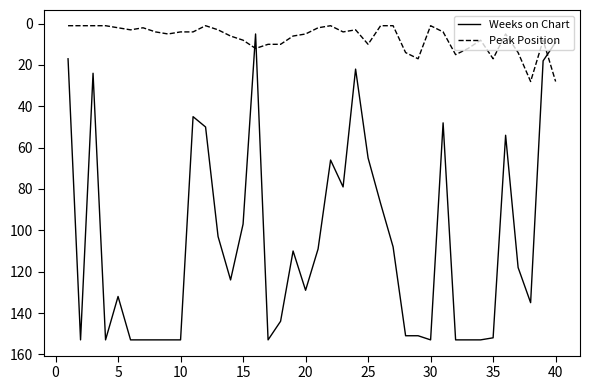

Which series has the largest range (max minus min)?

Weeks on Chart